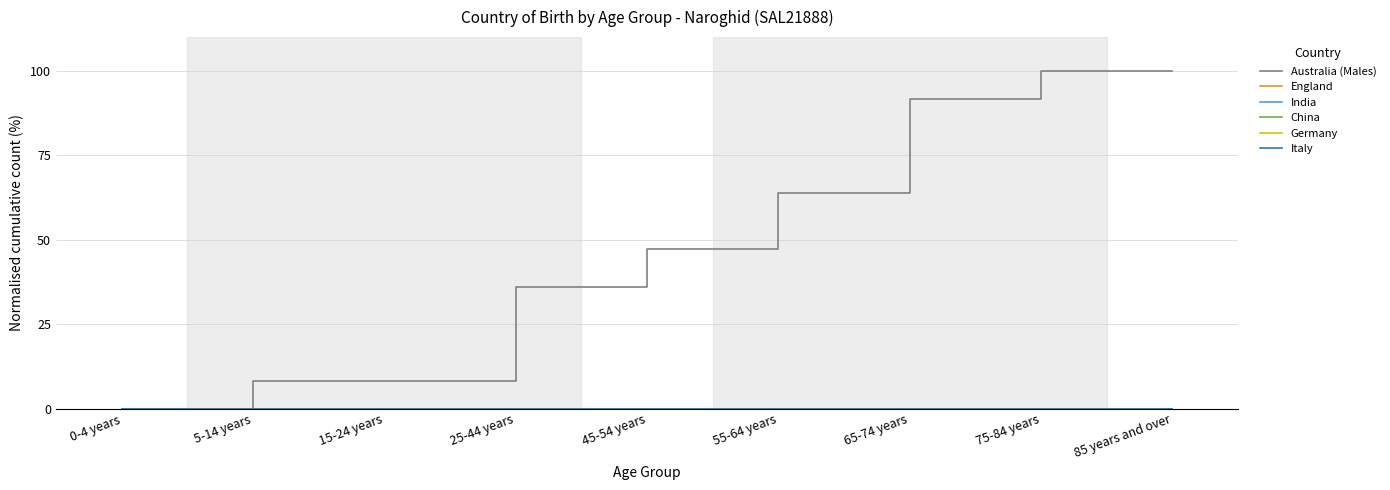

Between 0-4 years and 55-64 years, which series saw the biggest shift?

Australia (Males)